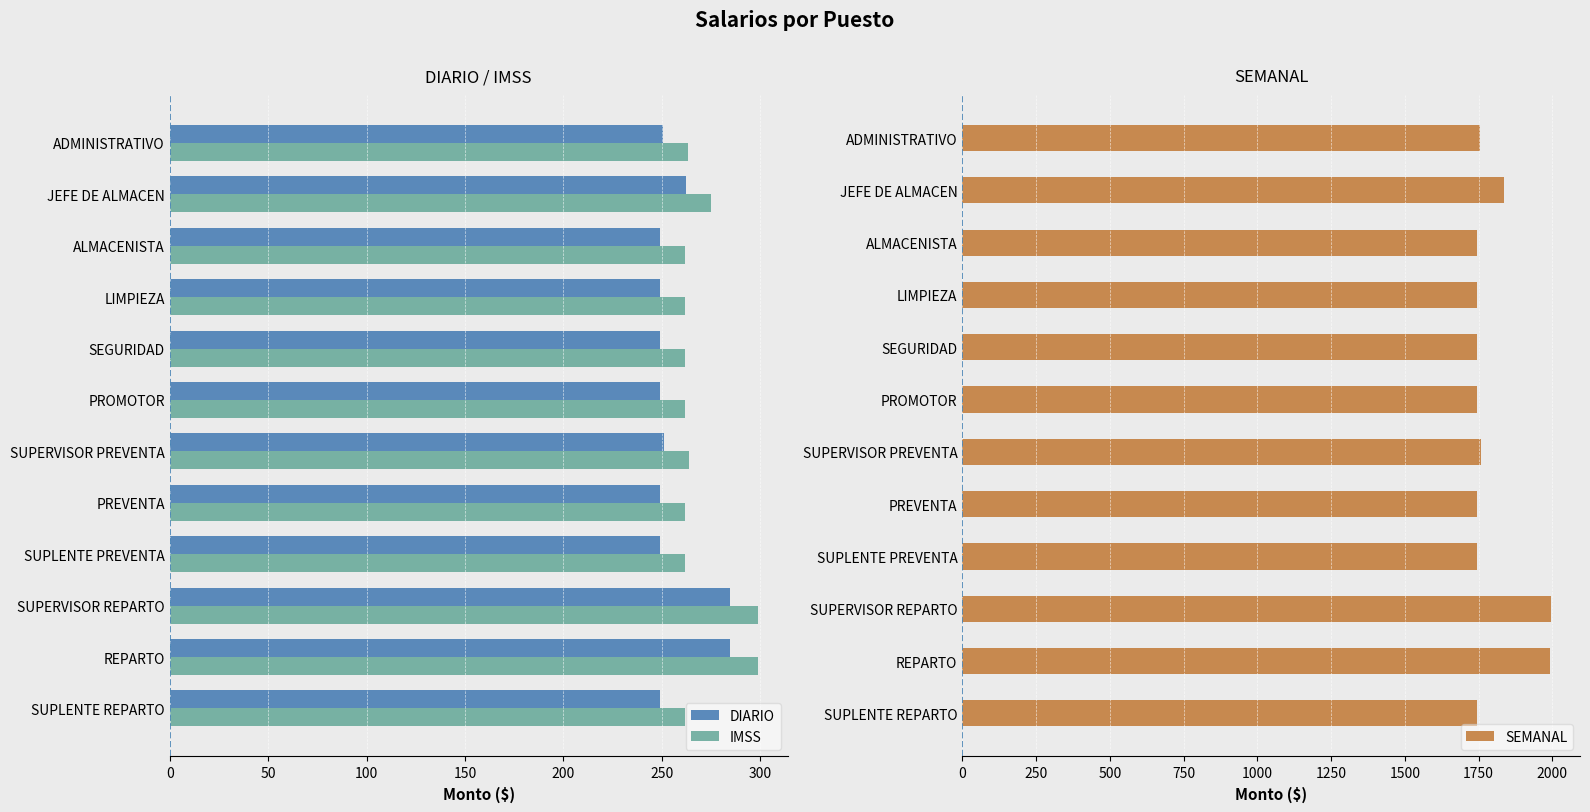

Does the chart contain any negative values?

No